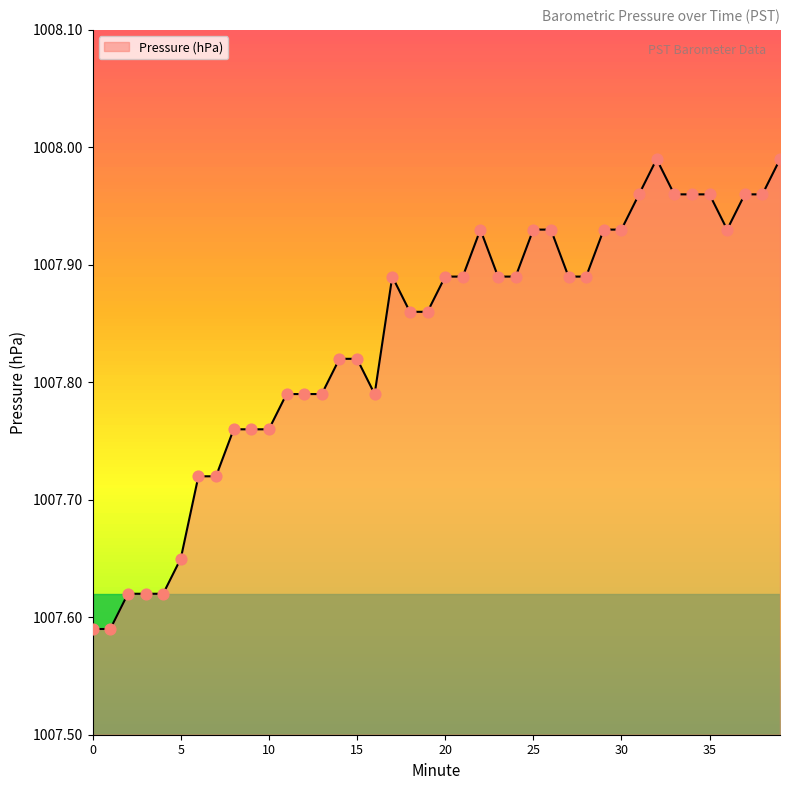

What is the difference between the maximum and minimum values?

0.4